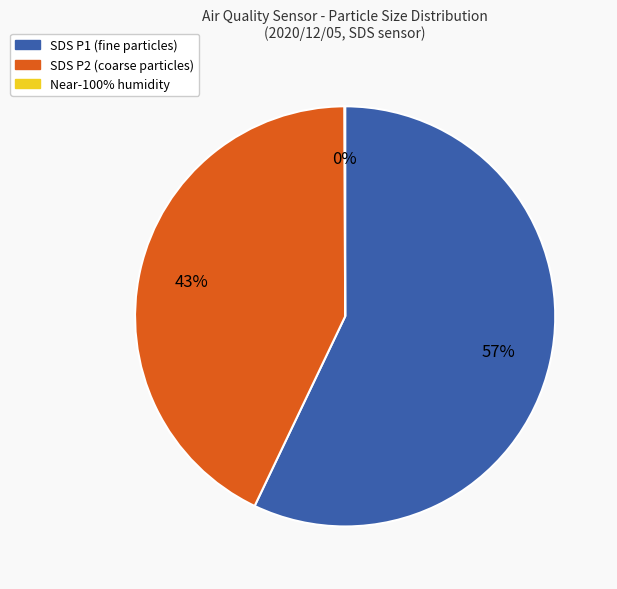

To the nearest percent, what is the average slice percentage?

33%